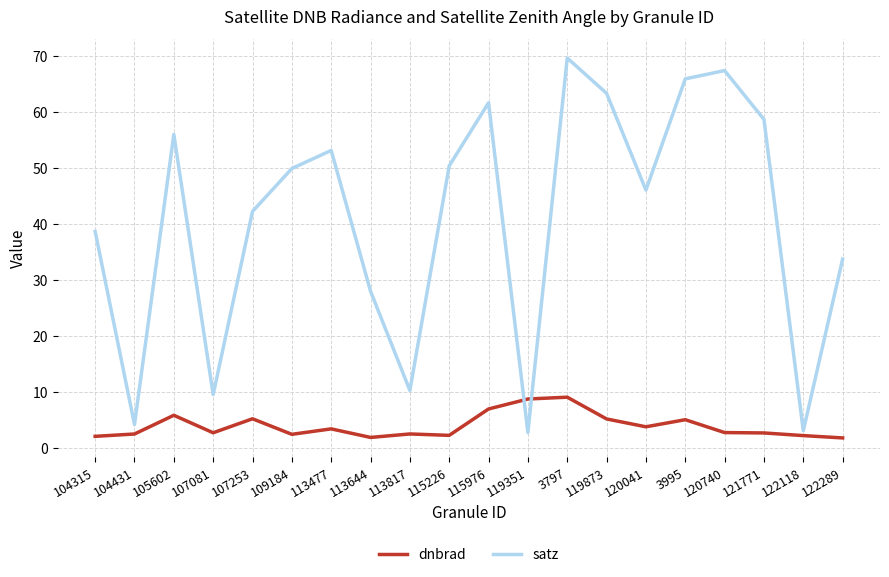

What is the difference between the satz values at 122118 and 107081?

6.5